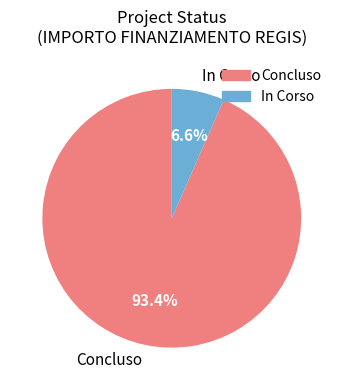

Combined, what portion of the pie is In Corso and Concluso?

100.0%